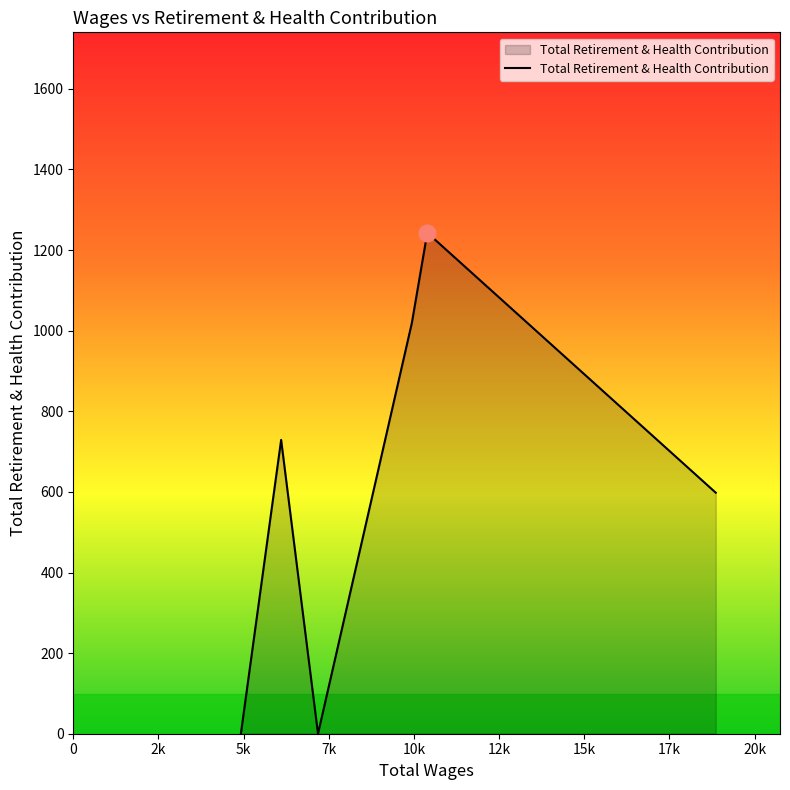

What is the difference between the second highest and second lowest values?

1019